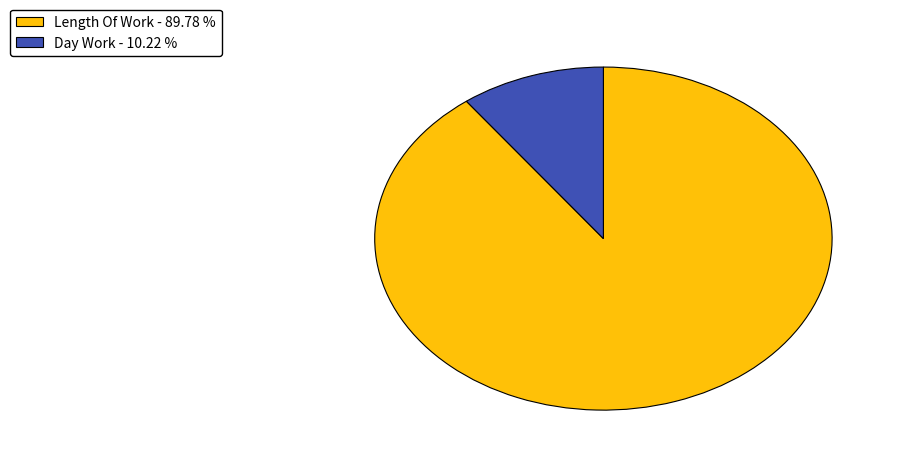

Is there a majority slice in this chart?

Yes